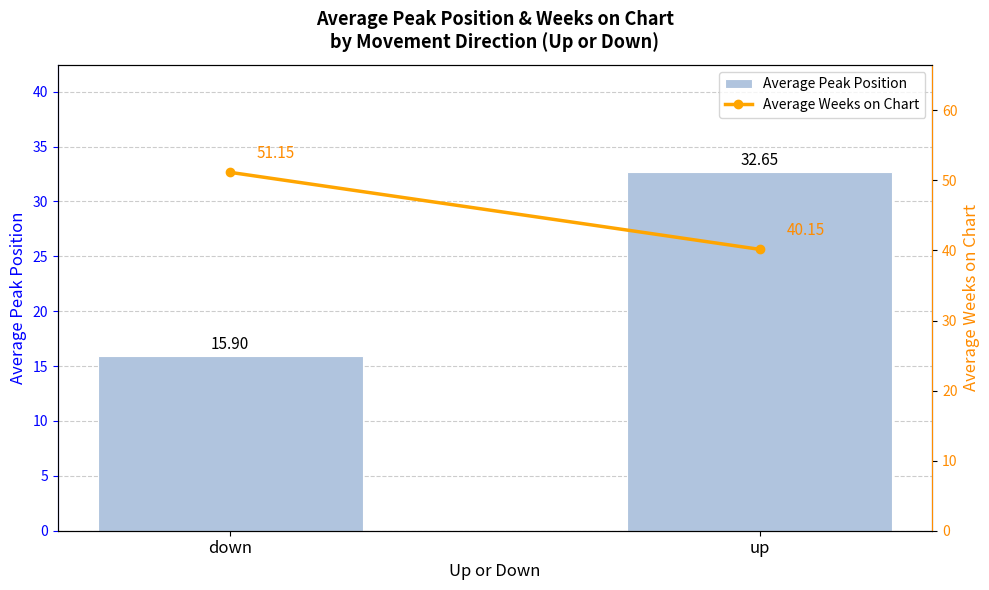

How many distinct data groups are displayed?

2